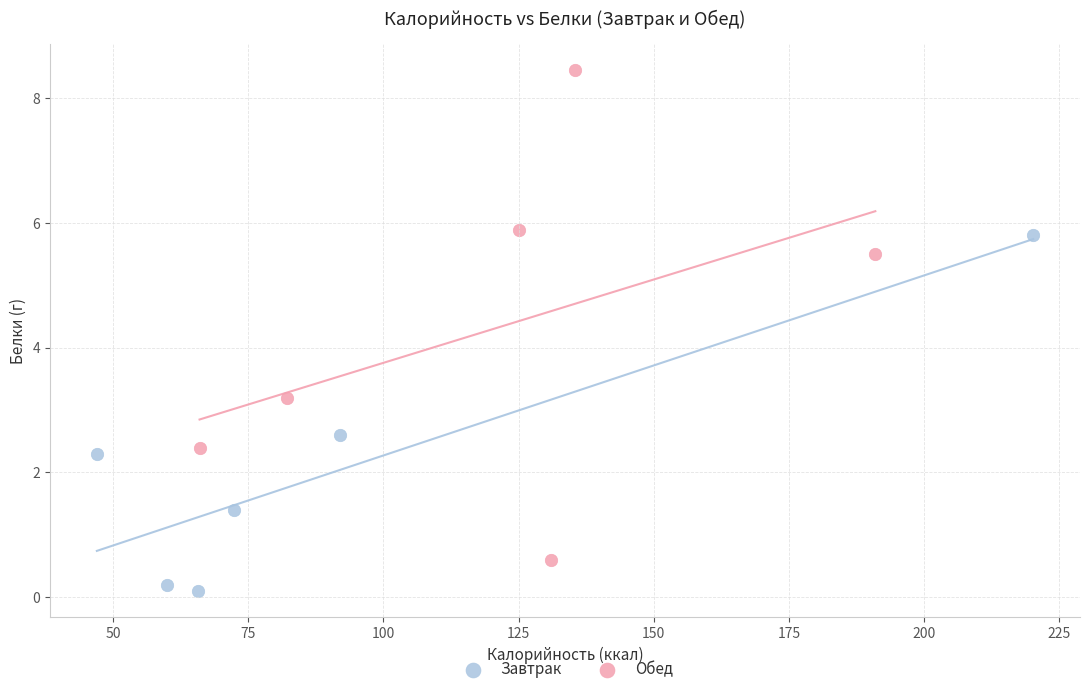

Which series reaches the maximum Y coordinate?

Обед